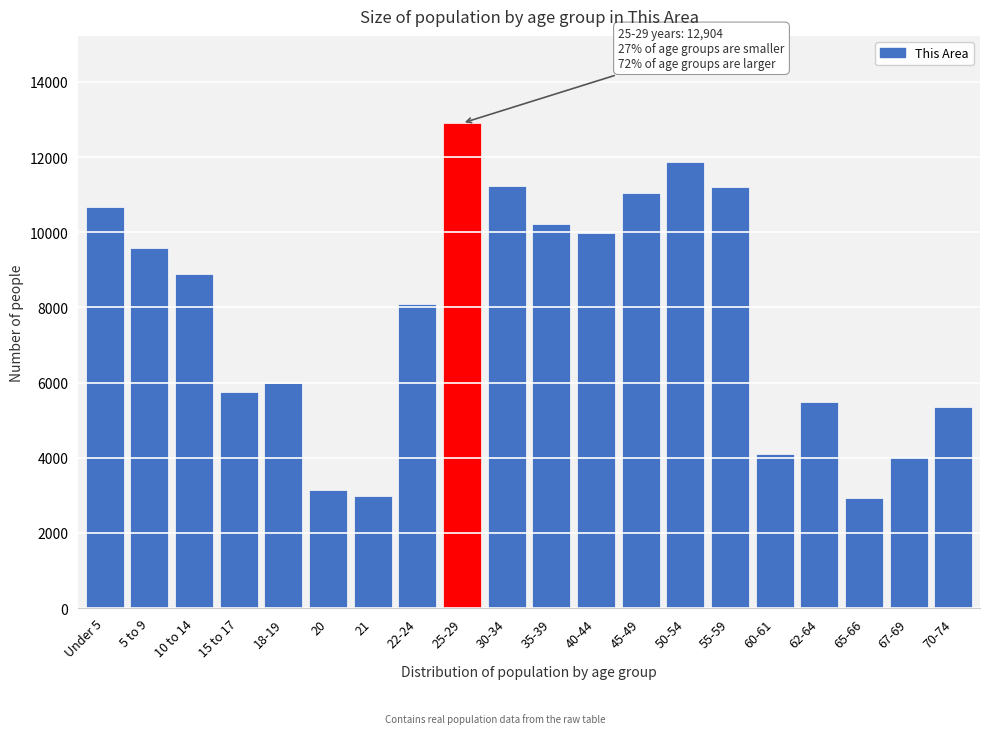

What is the minimum value shown in the chart?

2939